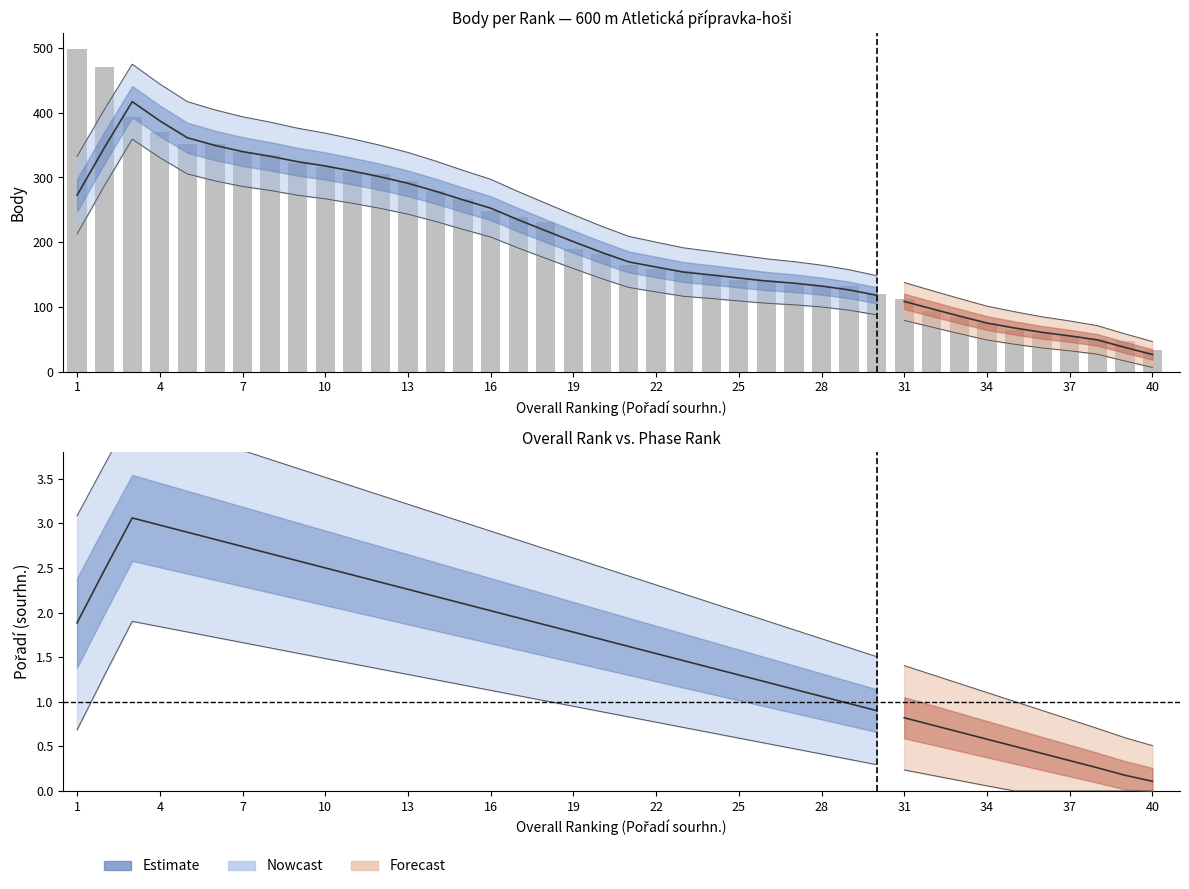

What is the sum of all values?

8397